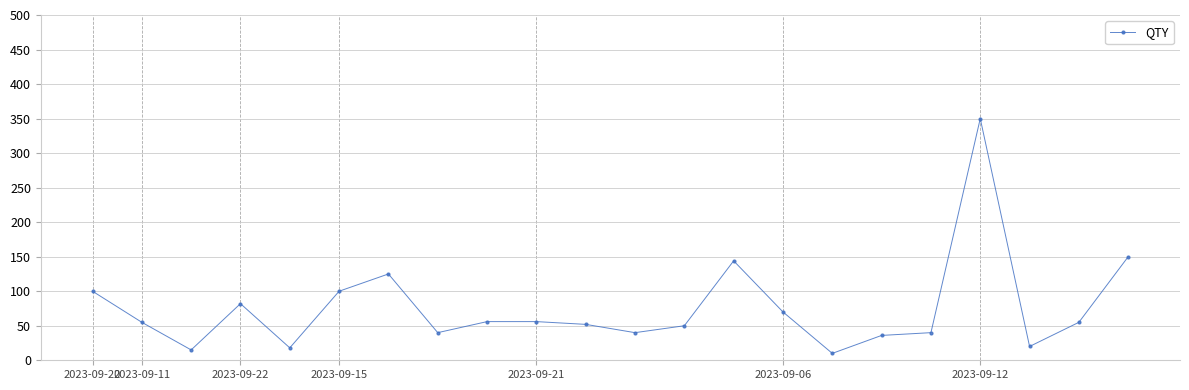

What is the smallest value displayed?

10